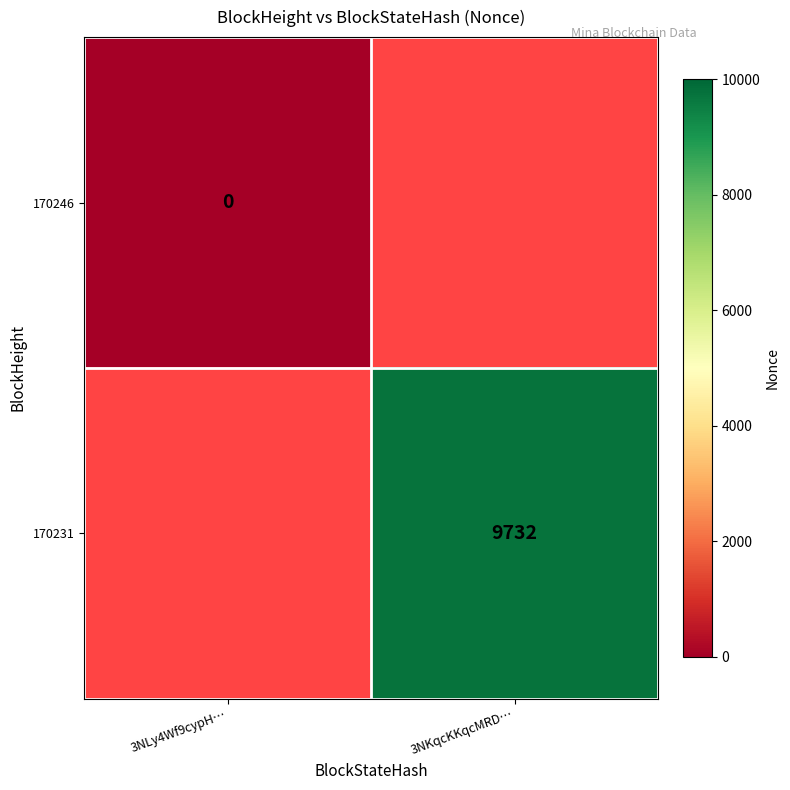

At which category does the chart reach its minimum across all series?

3NLy4Wf9cypH…